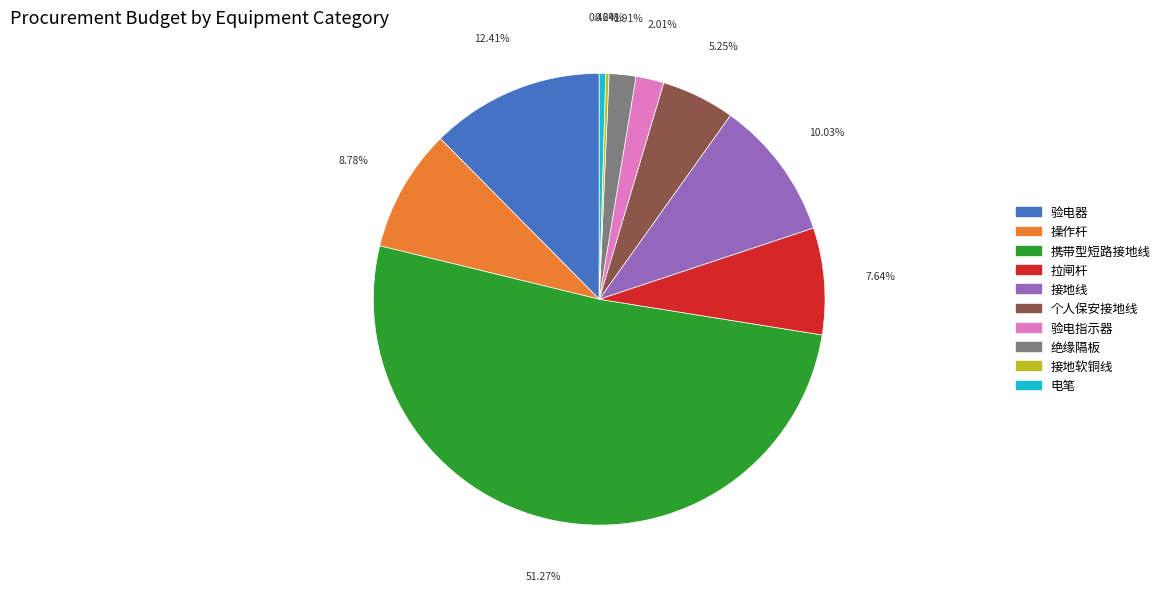

Which category has the biggest portion of the pie?

携带型短路接地线